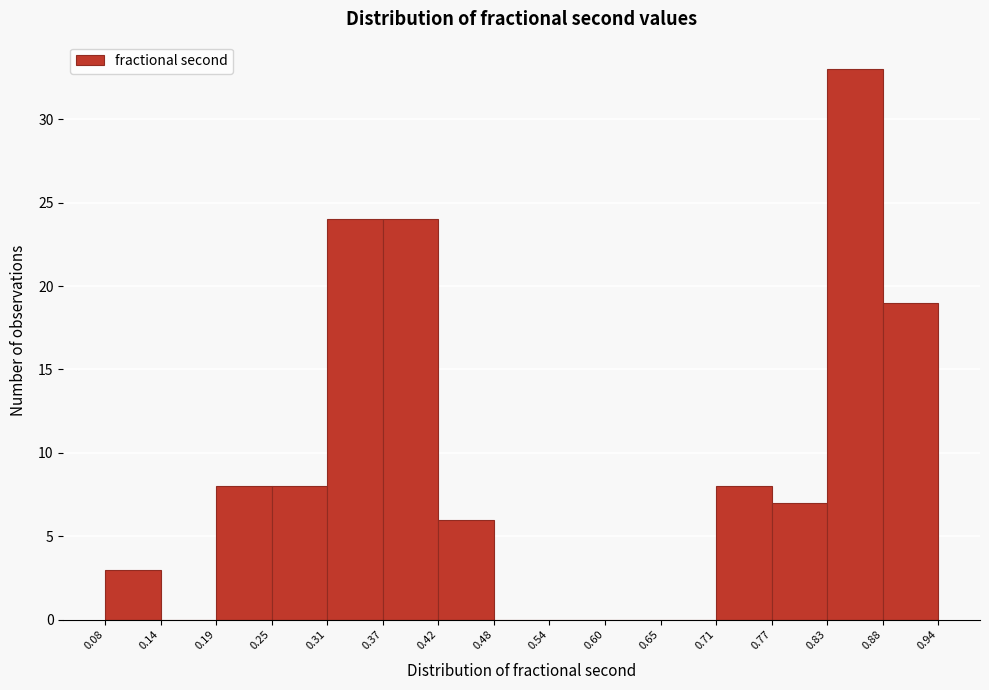

Reading left to right, transcribe this chart: for each bar, give the range it covers on the x-axis and its height. The values are not printed on the chart, so give them approximately, as read against the axis.

0.08 to 0.14: 3
0.14 to 0.19: 0
0.19 to 0.25: 8
0.25 to 0.31: 8
0.31 to 0.37: 24
0.37 to 0.42: 24
0.42 to 0.48: 6
0.48 to 0.54: 0
0.54 to 0.60: 0
0.60 to 0.65: 0
0.65 to 0.71: 0
0.71 to 0.77: 8
0.77 to 0.83: 7
0.83 to 0.88: 33
0.88 to 0.94: 19